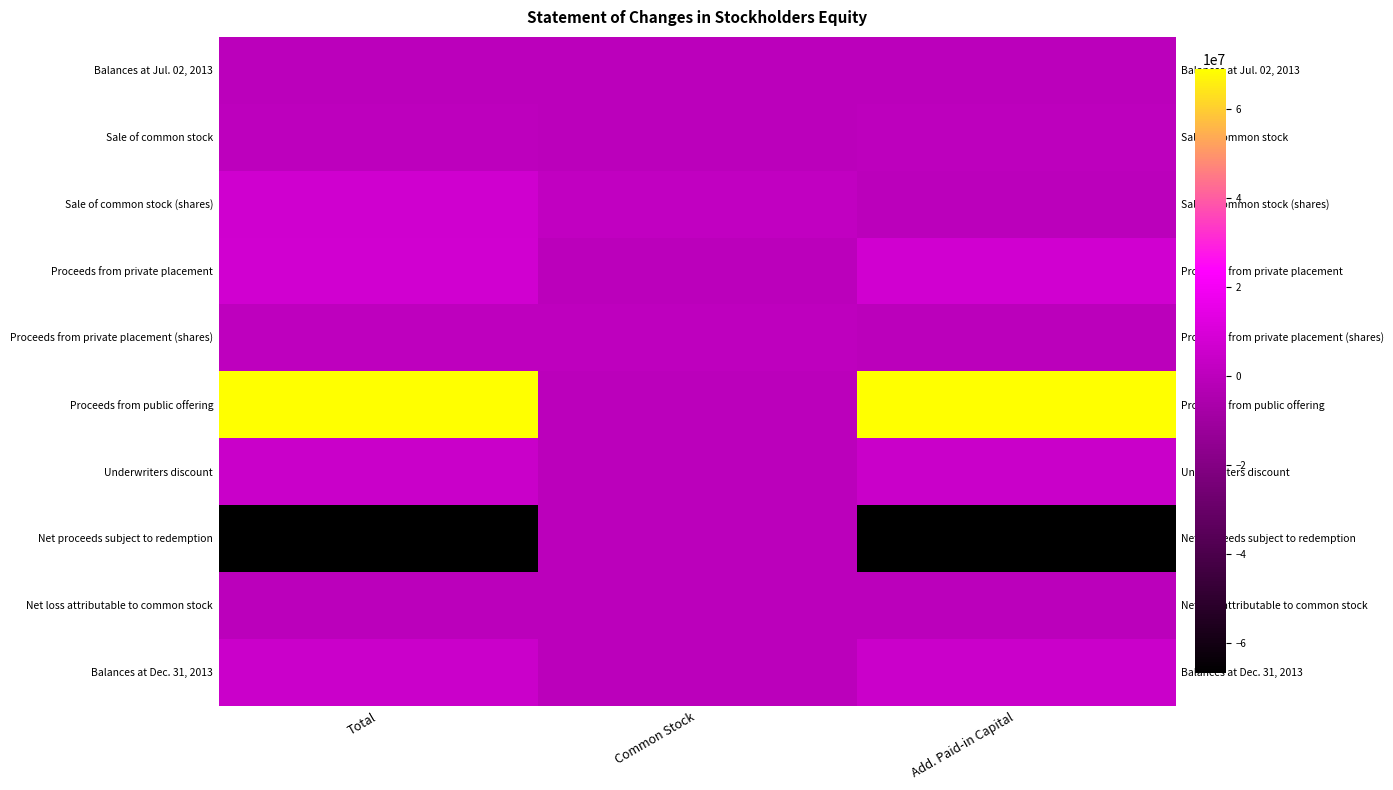

Reading right to left, list all the values displayed in this chart.

Balances at Jul. 02, 2013: Add. Paid-in Capital=0	Common Stock=0	Total=0
Sale of common stock: Add. Paid-in Capital=24800	Common Stock=200	Total=25000
Sale of common stock (shares): Add. Paid-in Capital=0	Common Stock=2003225	Total=6900000
Proceeds from private placement: Add. Paid-in Capital=7214928	Common Stock=72	Total=7215000
Proceeds from private placement (shares): Add. Paid-in Capital=0	Common Stock=721500	Total=721500
Proceeds from public offering: Add. Paid-in Capital=68999310	Common Stock=690	Total=69000000
Underwriters discount: Add. Paid-in Capital=4410141	Common Stock=0	Total=4410141
Net proceeds subject to redemption: Add. Paid-in Capital=-66829225	Common Stock=-633	Total=-66744725
Net loss attributable to common stock: Add. Paid-in Capital=0	Common Stock=0	Total=-85133
Balances at Dec. 31, 2013: Add. Paid-in Capital=4999672	Common Stock=329	Total=5000001